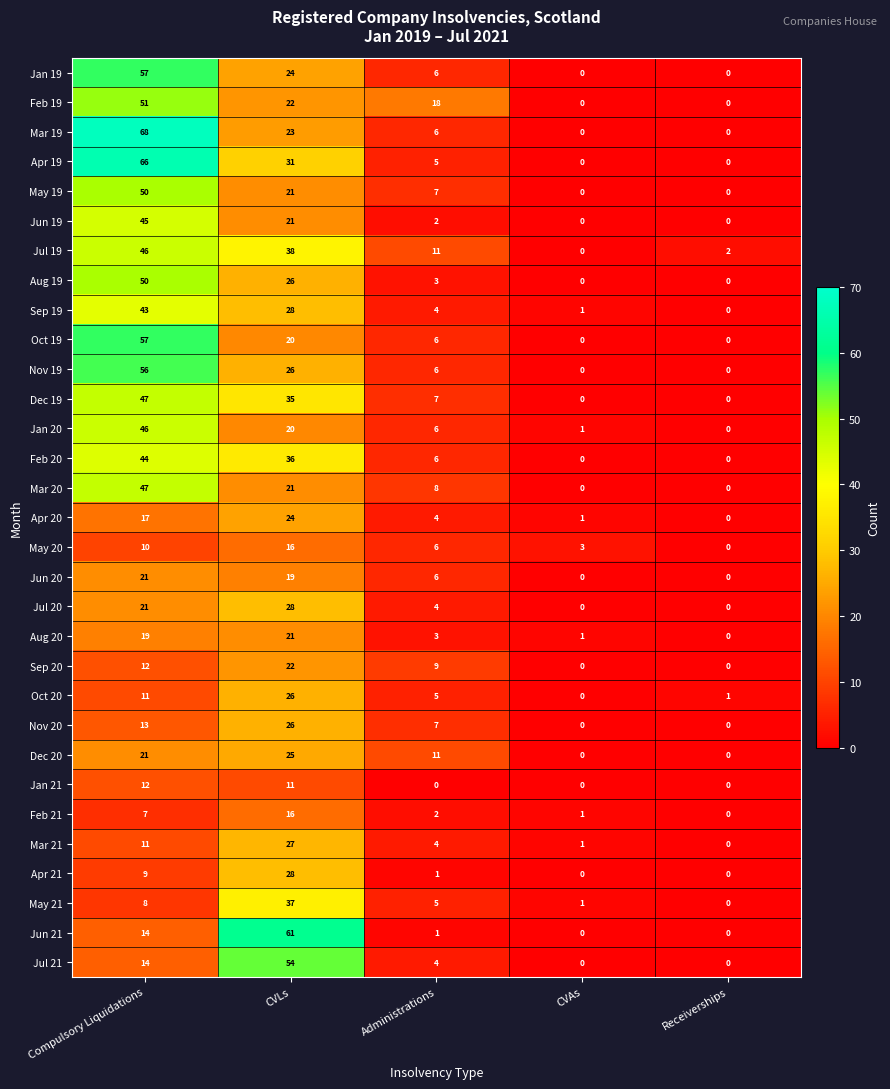

What is the difference between the maximum and second lowest values in the May 19 series?

50